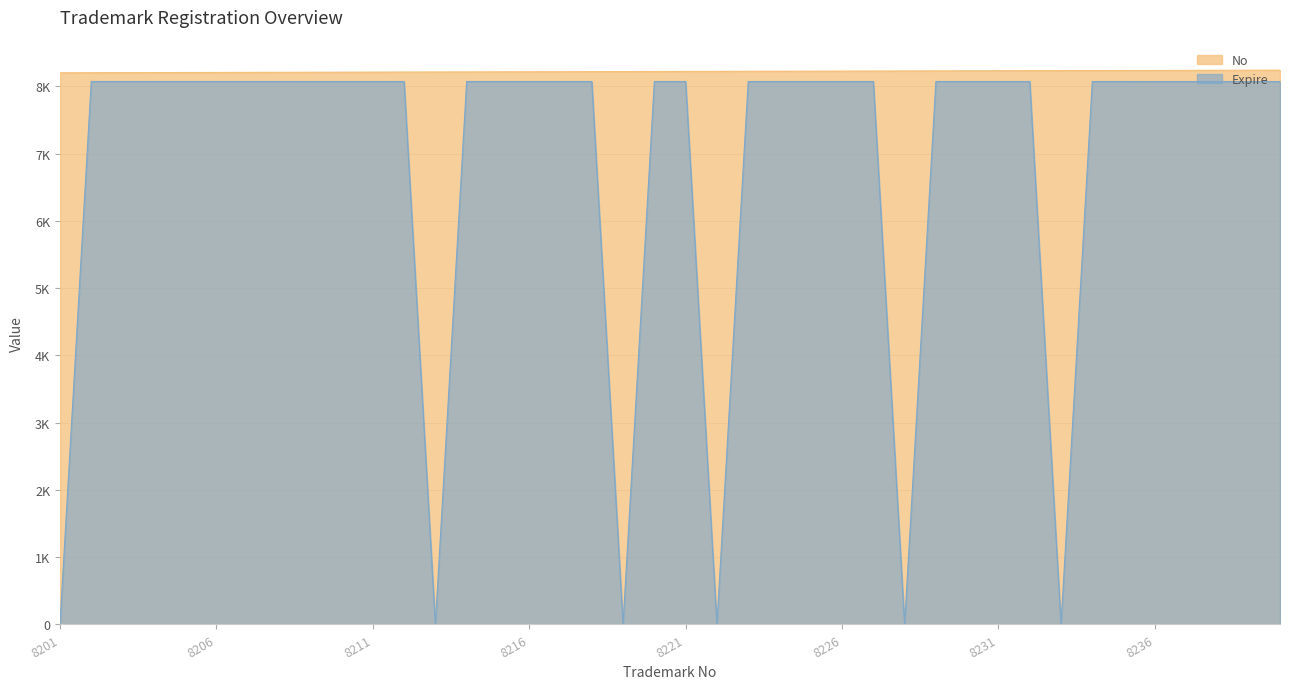

What is the highest value of the No series?

8240.0